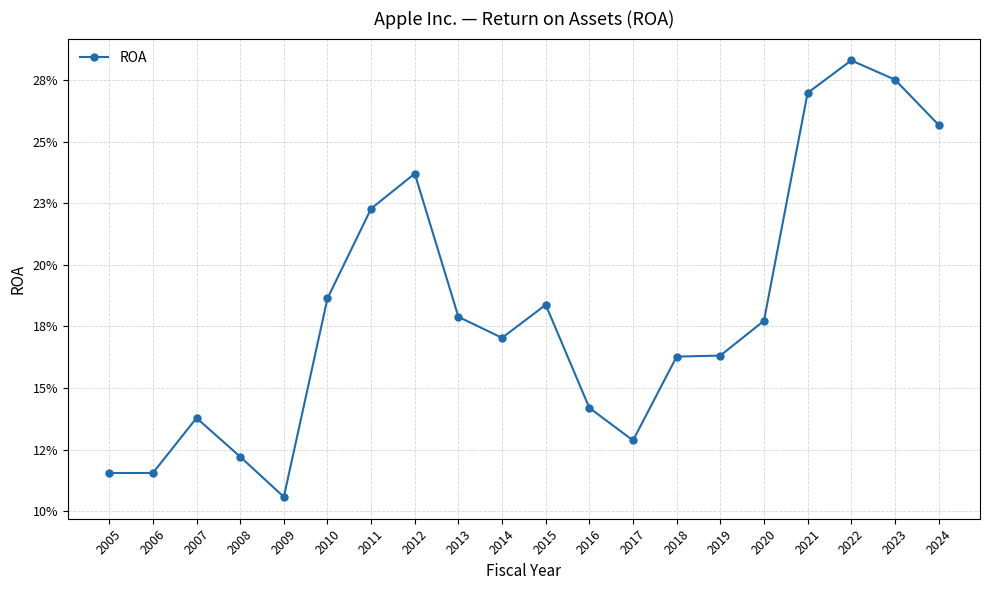

Does the chart have visible grid lines?

Yes